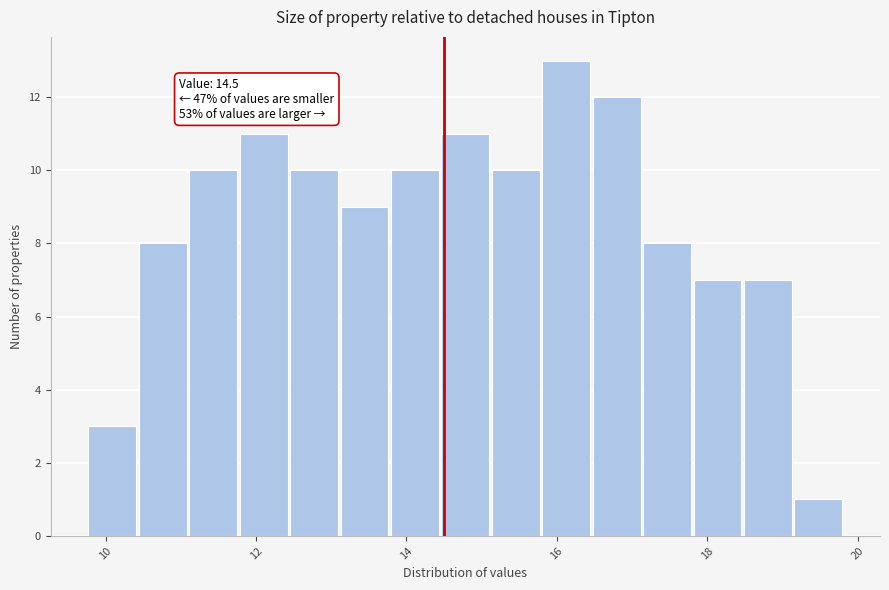

Read against the x-axis, roughly where is the centre of the tallest bar?

16.2